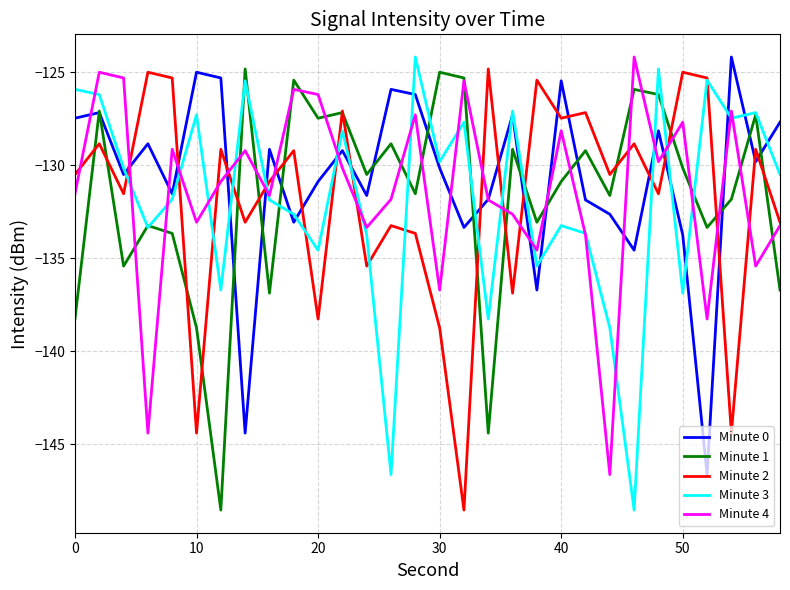

How many lines are shown in the chart?

5